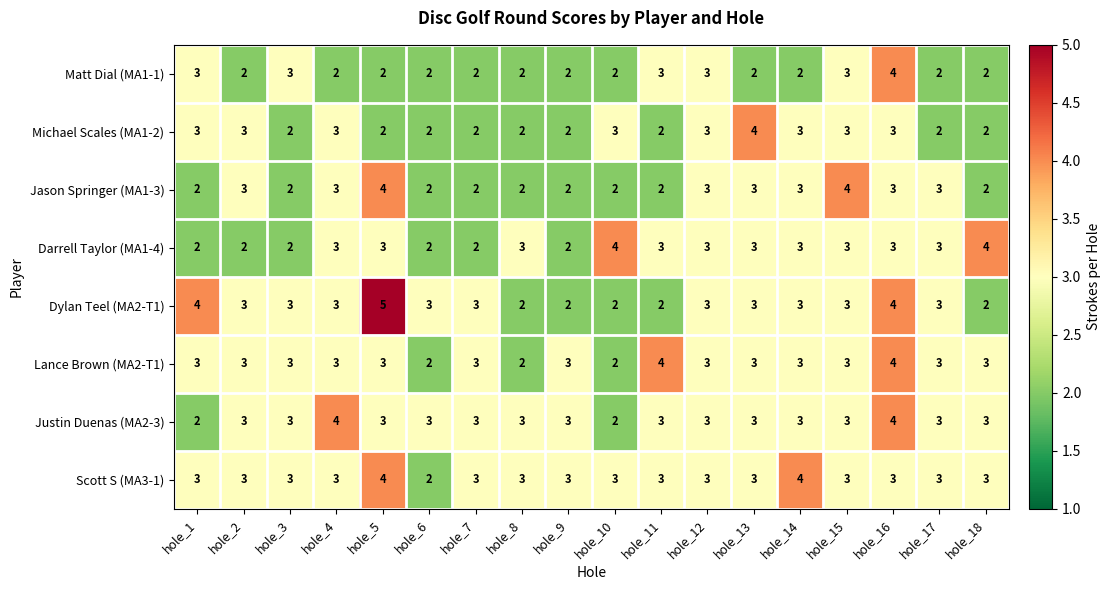

What is the total value across all series at hole_14?

24